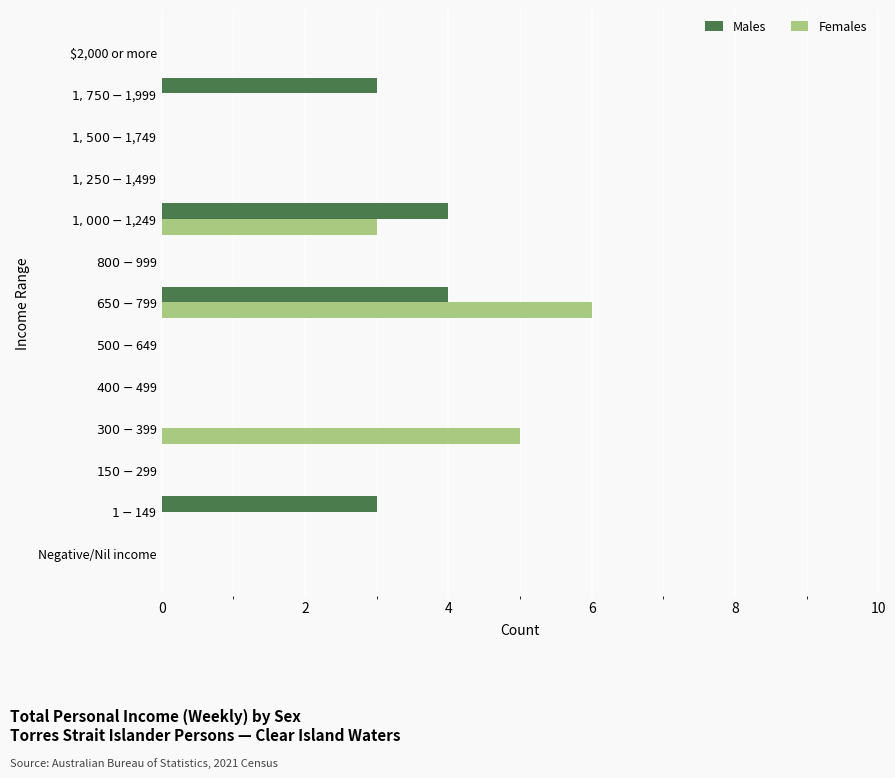

At which category is the sum across all series the highest?

$650-$799